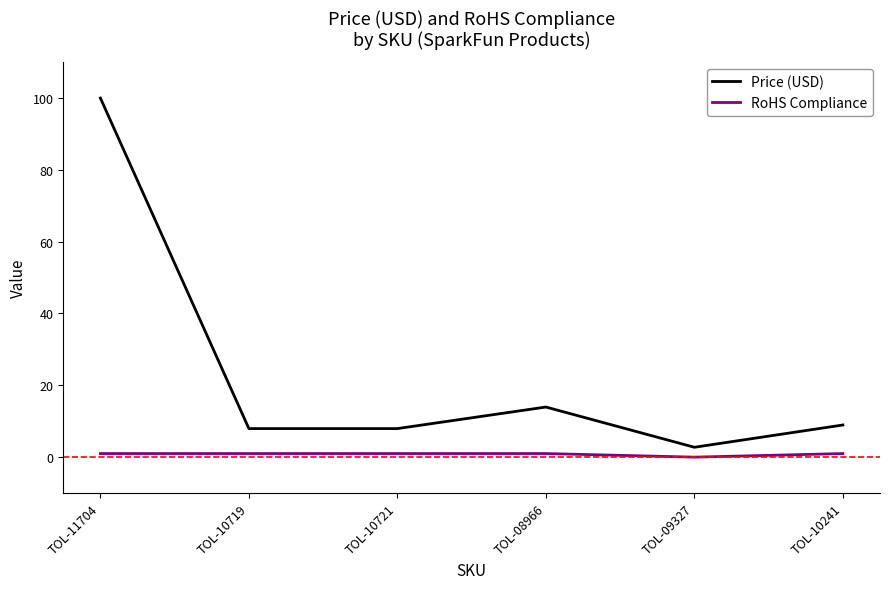

In RoHS Compliance, how many points are lower than both neighbors (excluding endpoints)?

1